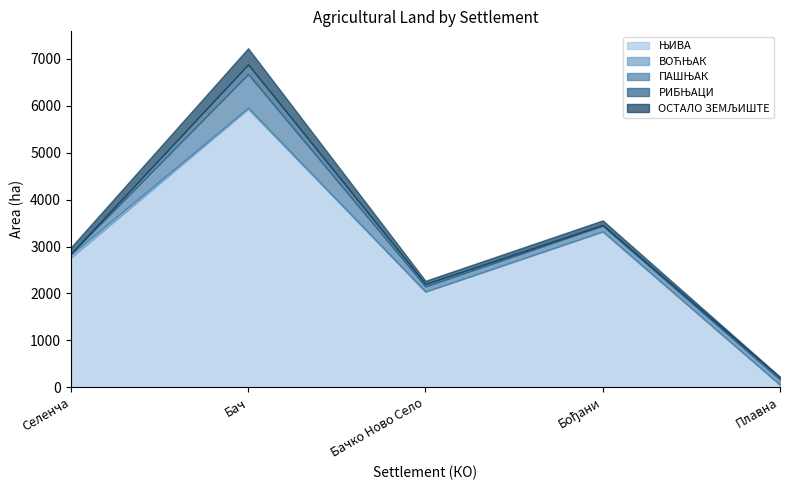

What are all the series names shown in the legend?

ЊИВА, ВОЋЊАК, ПАШЊАК, РИБЊАЦИ, ОСТАЛО ЗЕМЉИШТЕ